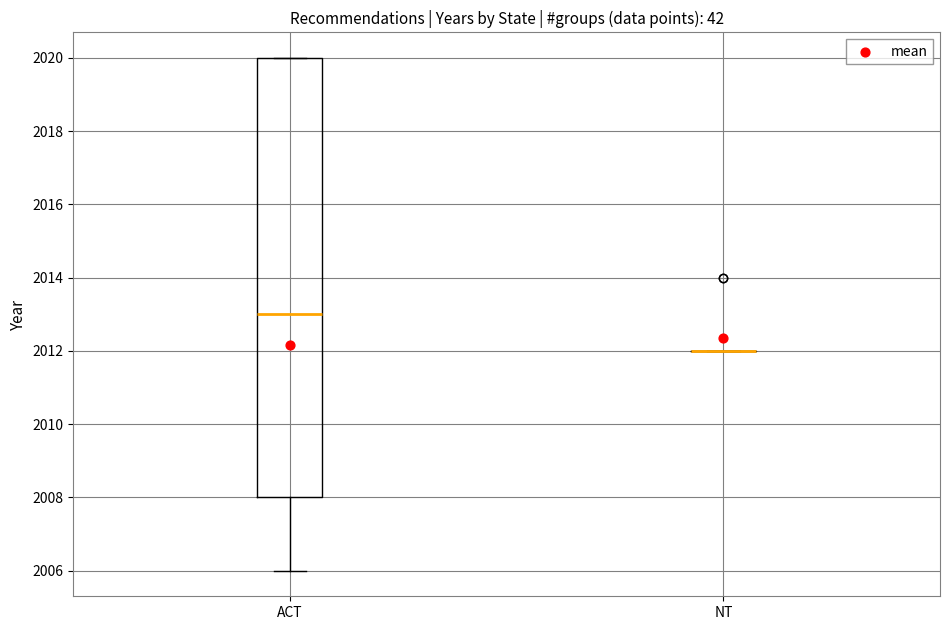

Reading left to right, read every box against the y-axis: the position of its median line, the range the box covers, and the ends of its whiskers. The values are not printed on the chart, so give them approximately, as read against the axis.

ACT: median 2013, box 2008 to 2020, whiskers 2006 to 2020
NT: box collapsed to a line at 2012, whiskers 2012 to 2012